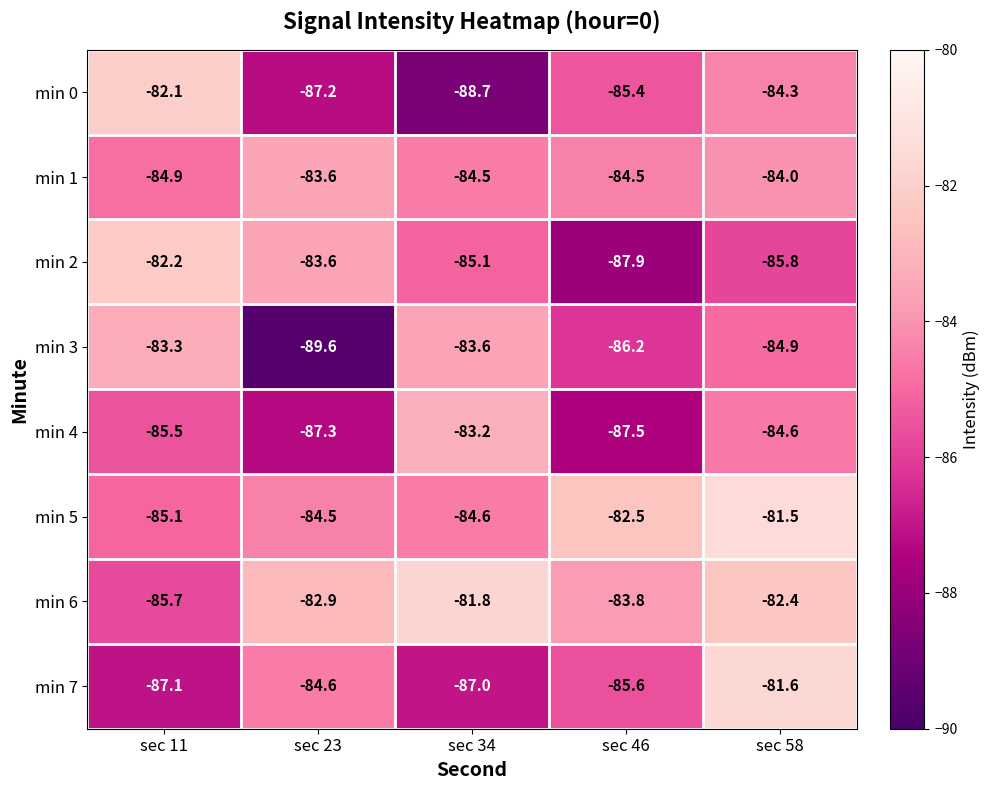

Which series changed the most between sec 46 and sec 58?

min 7